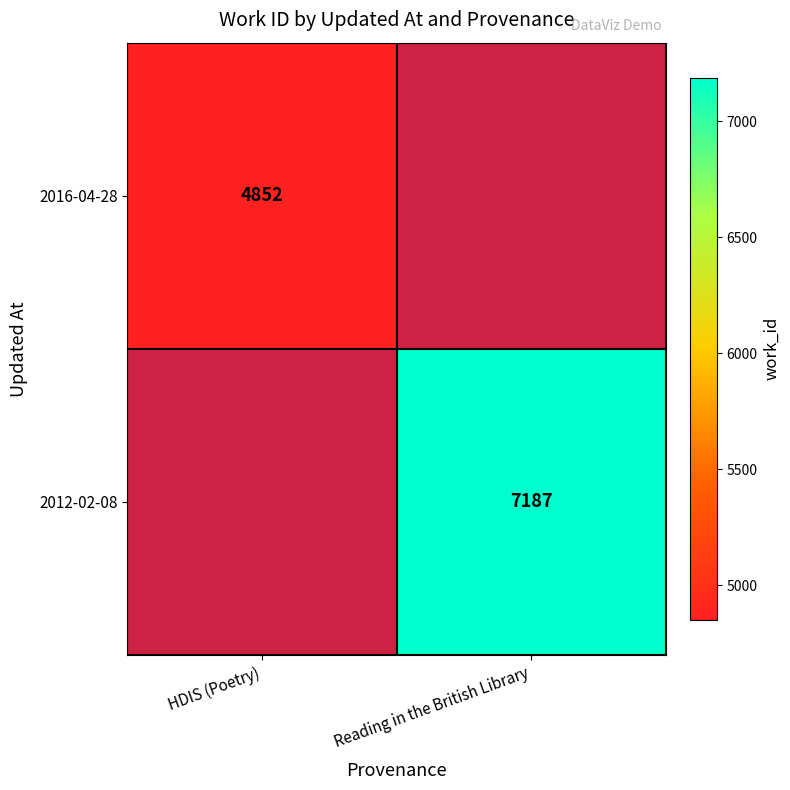

The 2016-04-28 series shows 1045 at HDIS (Poetry). True or false?

False